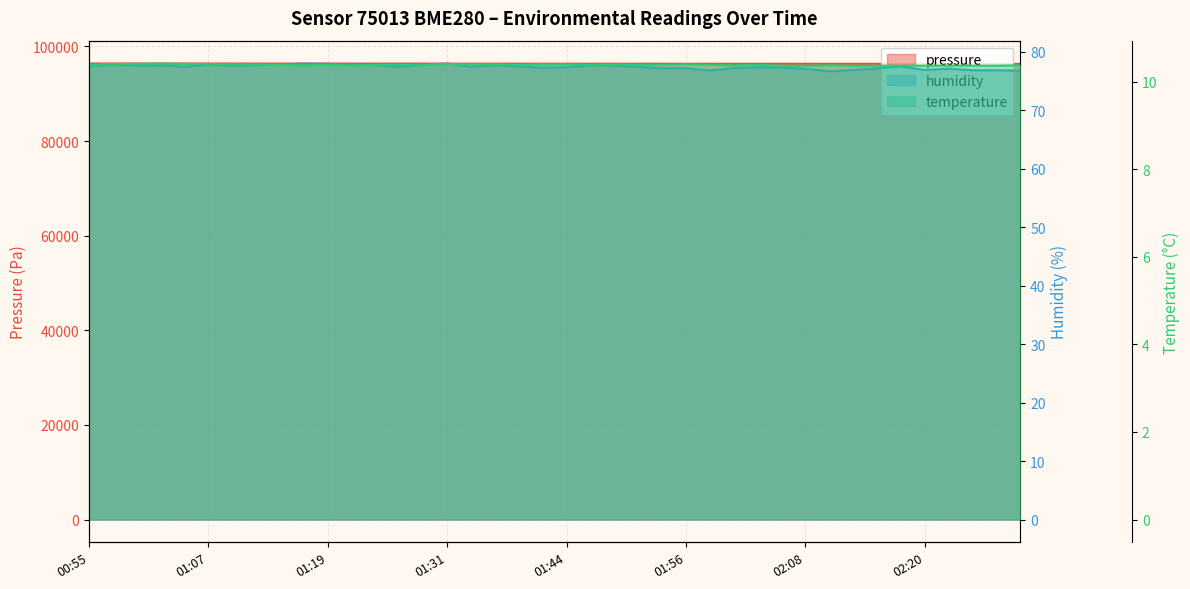

What is the difference between the pressure values at 01:34 and 01:41?

13.2